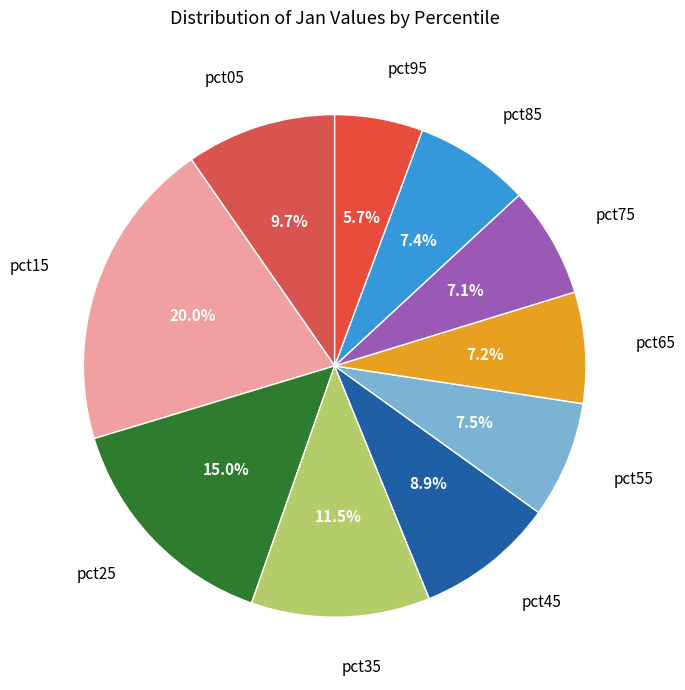

What percentage is NOT represented by pct15?

80.0%